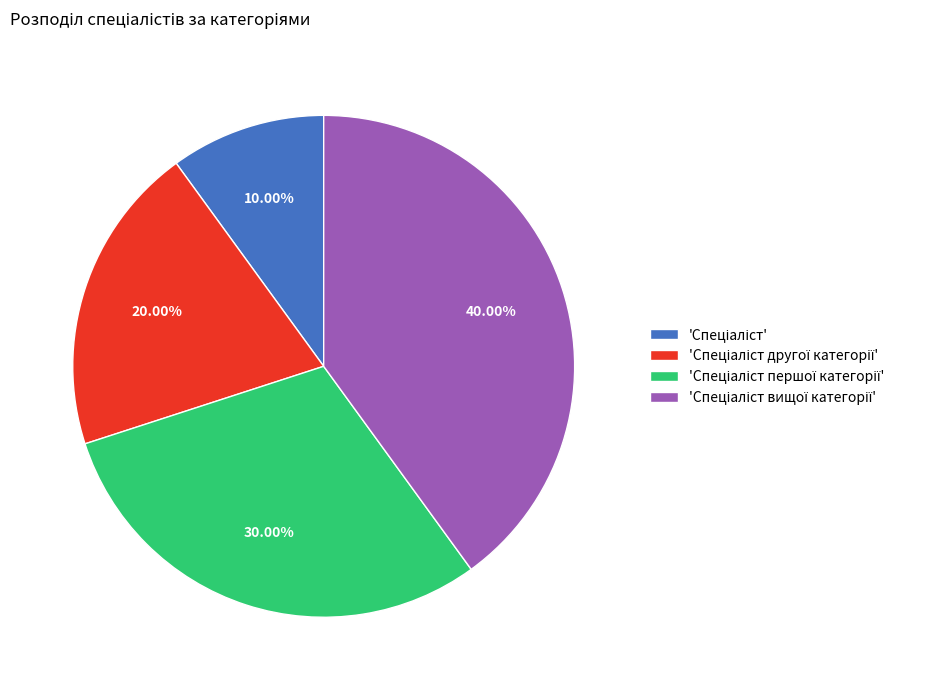

Does any single category account for the majority?

No